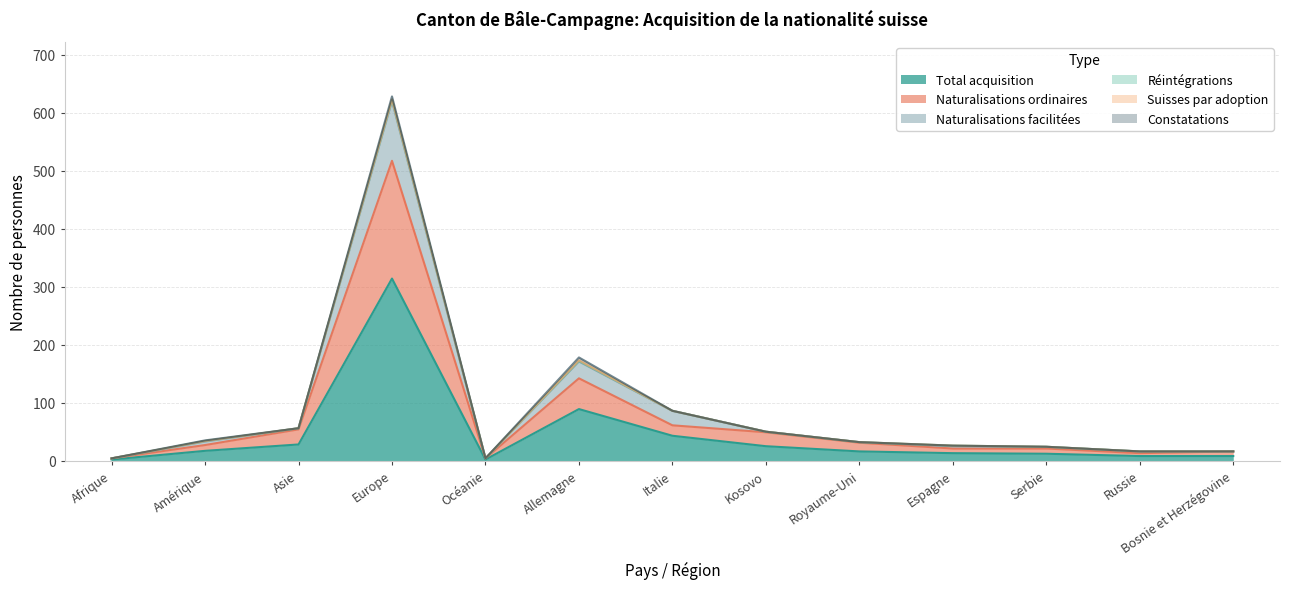

Does the chart have visible grid lines?

Yes